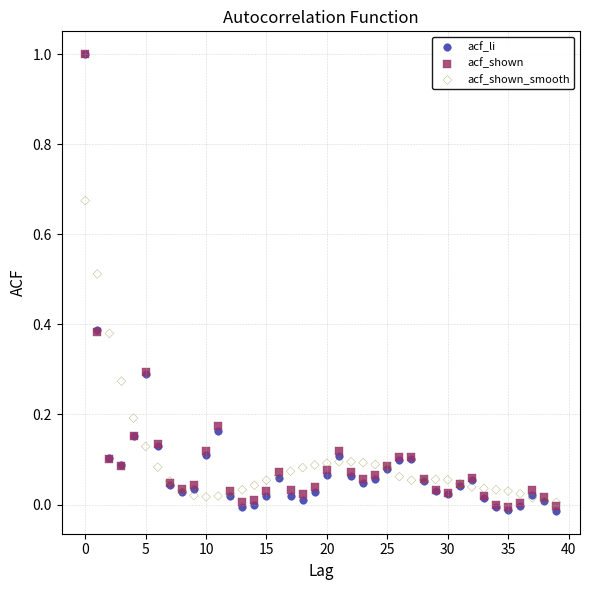

What are all the series names shown in the legend?

acf_li, acf_shown, acf_shown_smooth